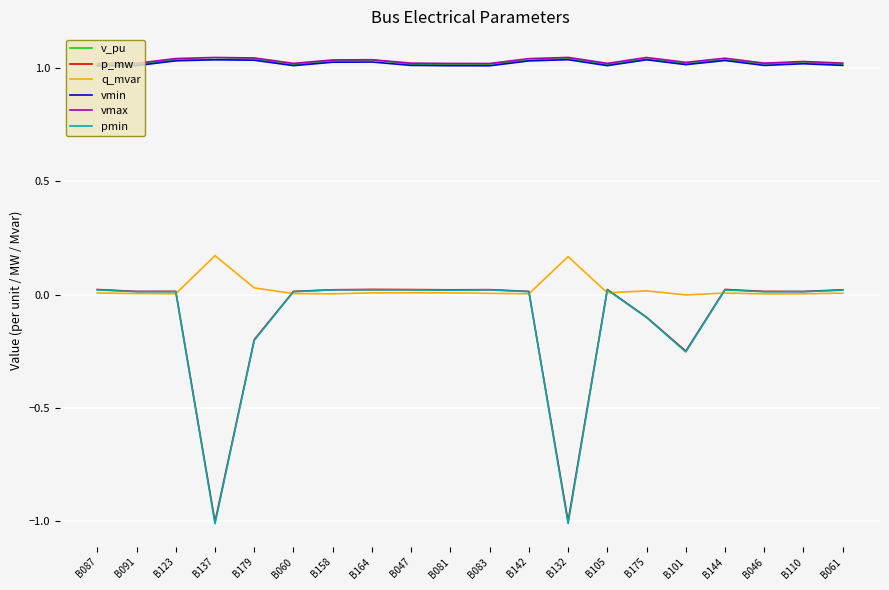

True or false: pmin has a value of -0.2 at B179.

True